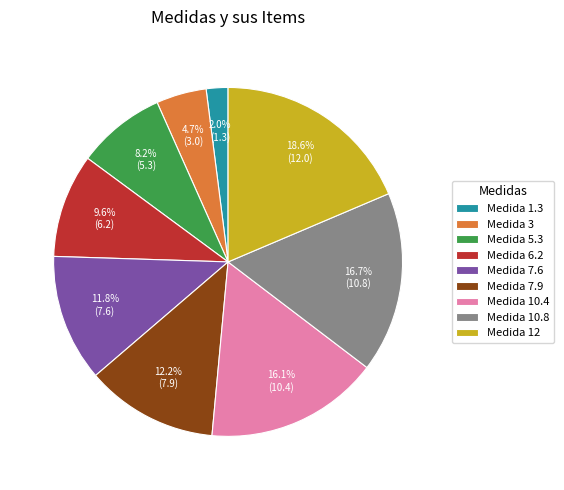

Which slice is the smallest?

Medida 1.3